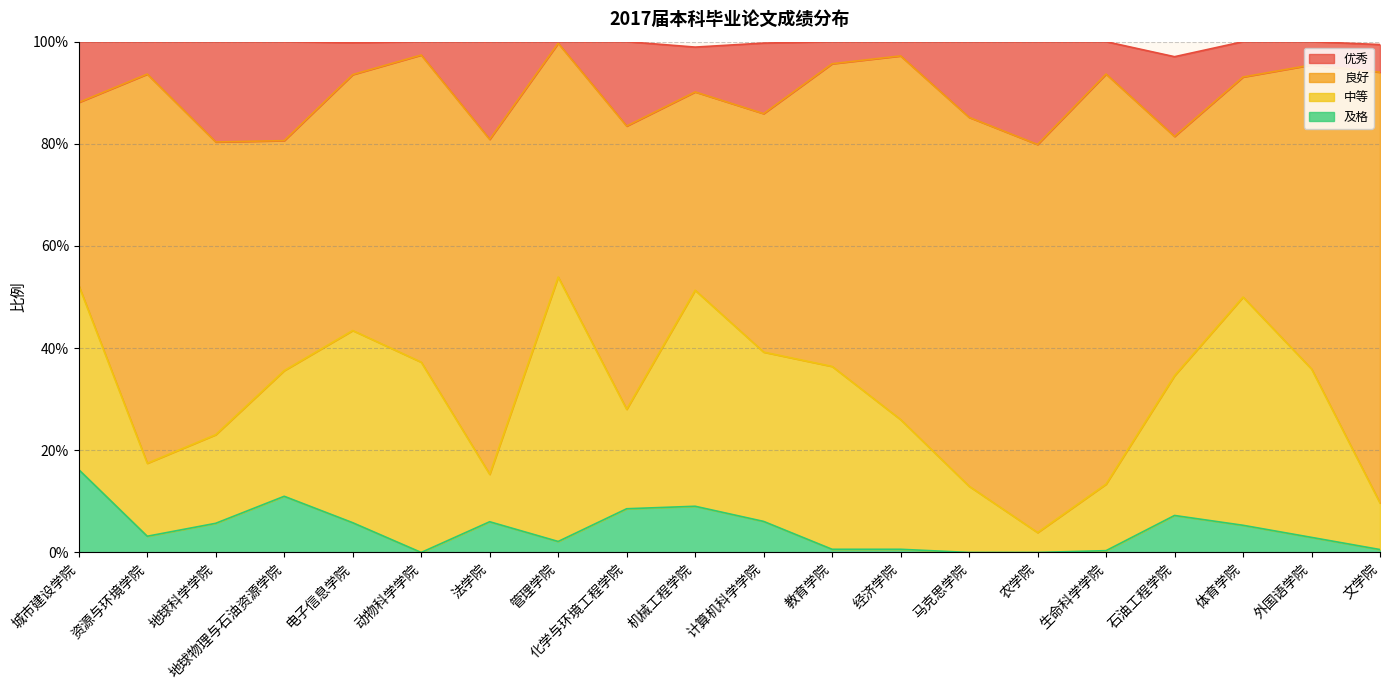

How many values in 及格 are above zero?

17